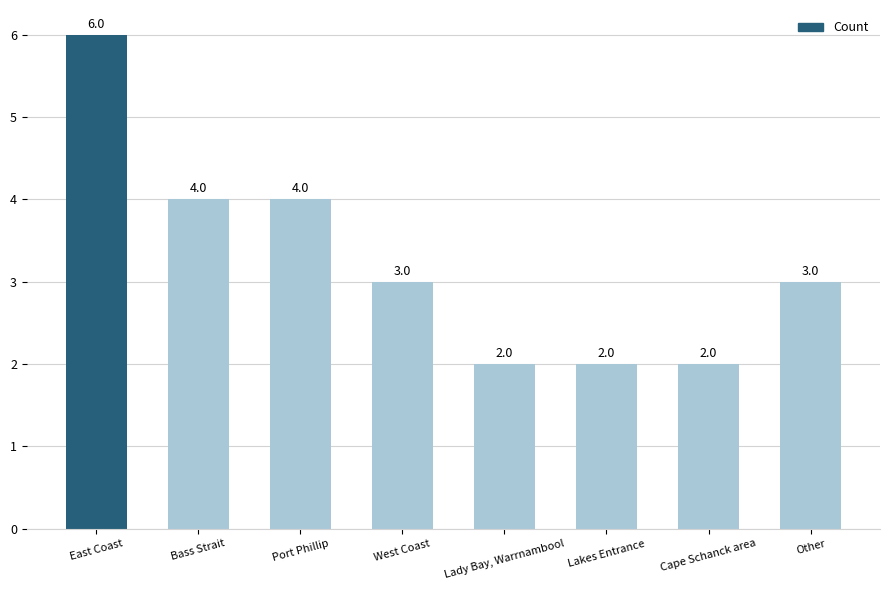

Approximately how many times larger is the value at East Coast compared to Other?

2.0